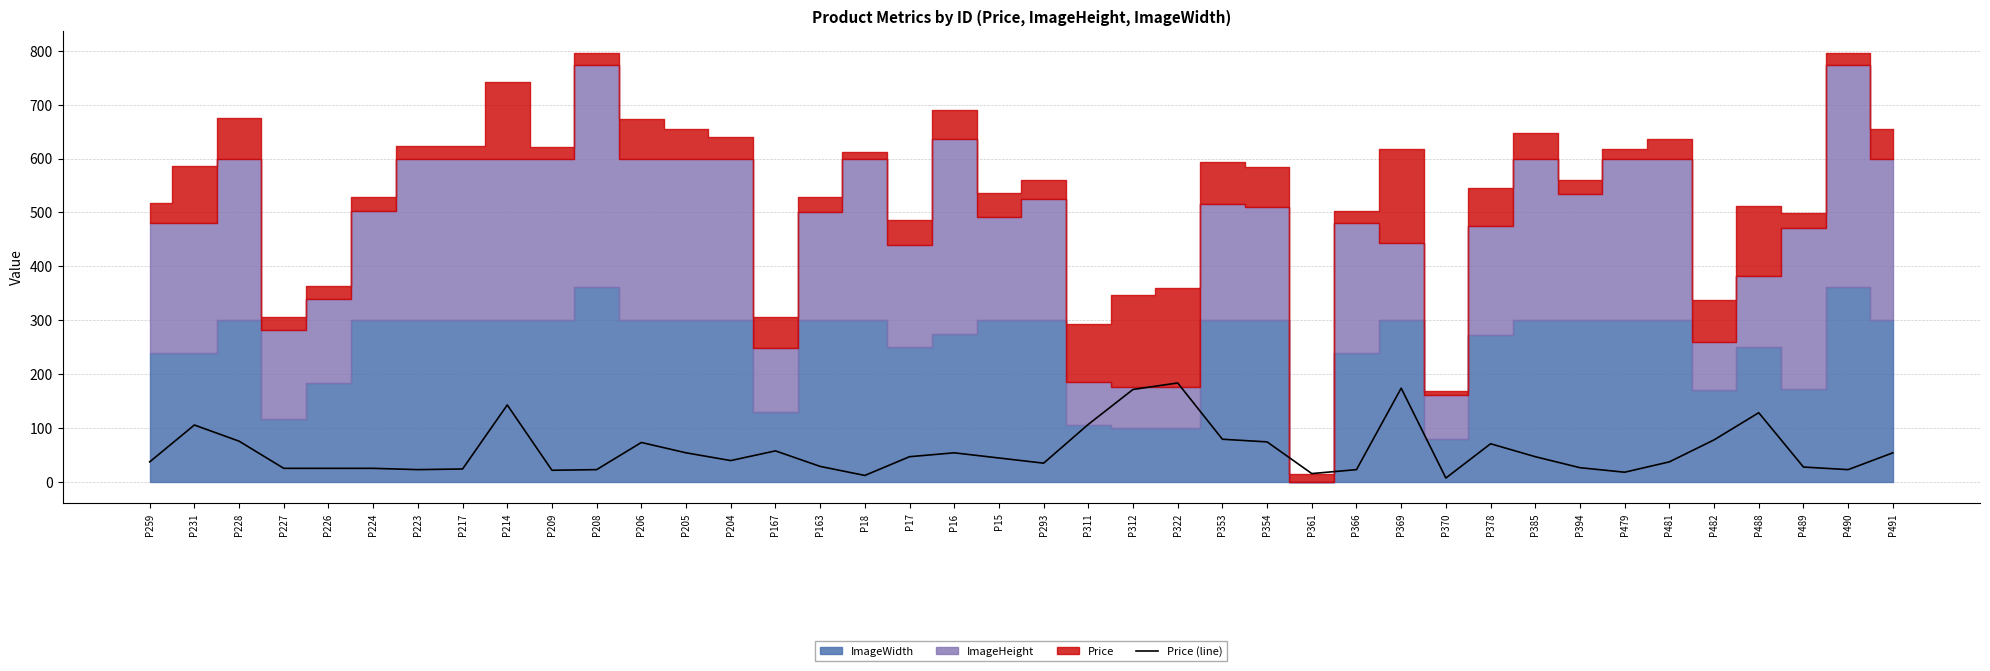

Rank the categories by value from highest to lowest.

P322, P369, P312, P214, P488, P311, P231, P353, P482, P228, P354, P206, P378, P167, P205, P16, P491, P17, P385, P15, P204, P259, P481, P293, P163, P489, P394, P227, P226, P224, P217, P223, P208, P366, P490, P209, P479, P361, P18, P370